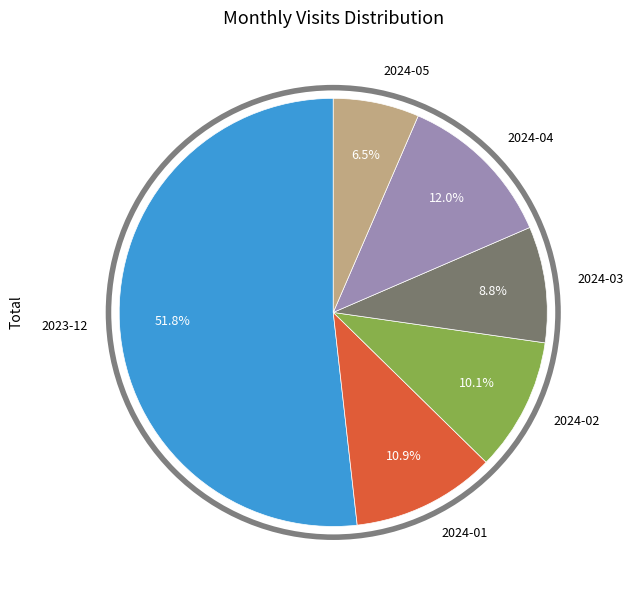

Rank the categories by value from highest to lowest.

2023-12, 2024-04, 2024-01, 2024-02, 2024-03, 2024-05